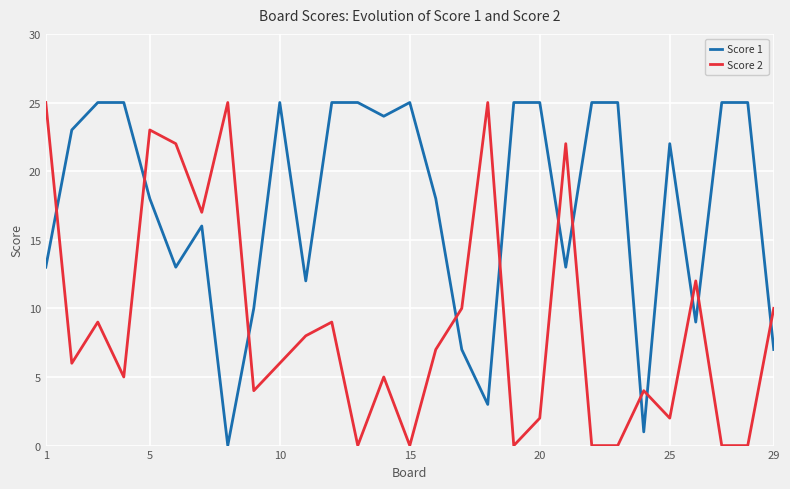

Which series ends up on top after the final intersection of Score 1 and Score 2?

Score 2